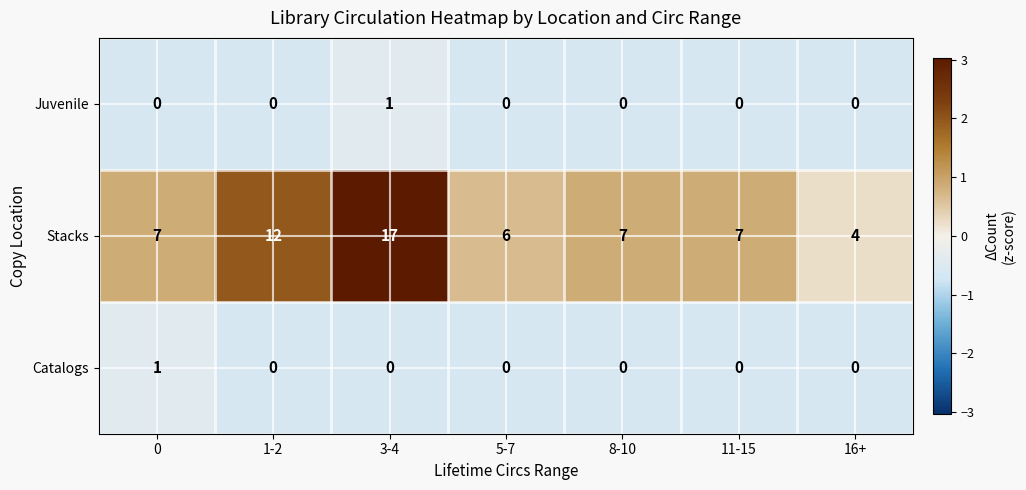

What is the total value across all series at 0?

8